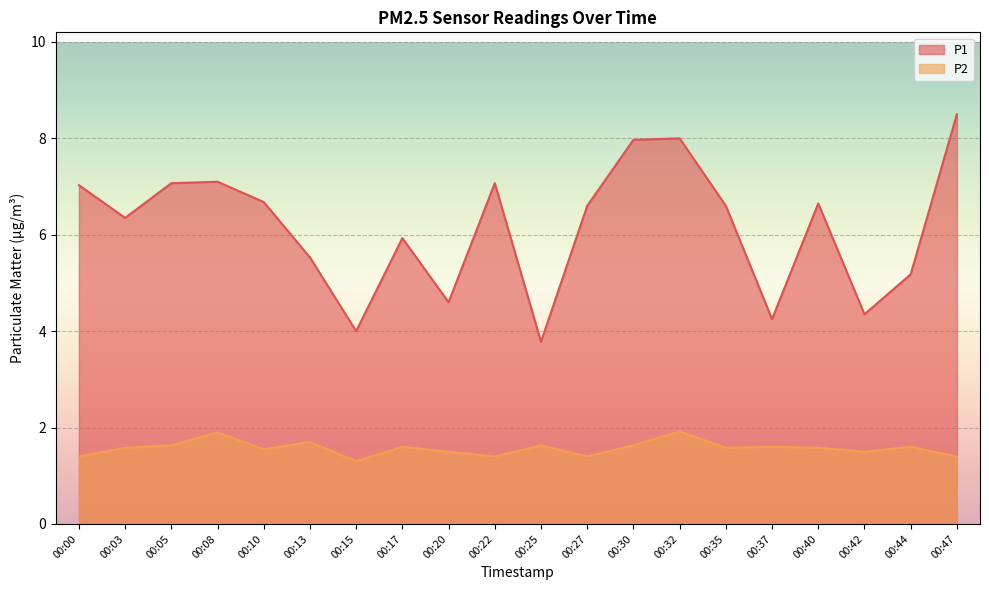

Count the number of categories in the chart.

20